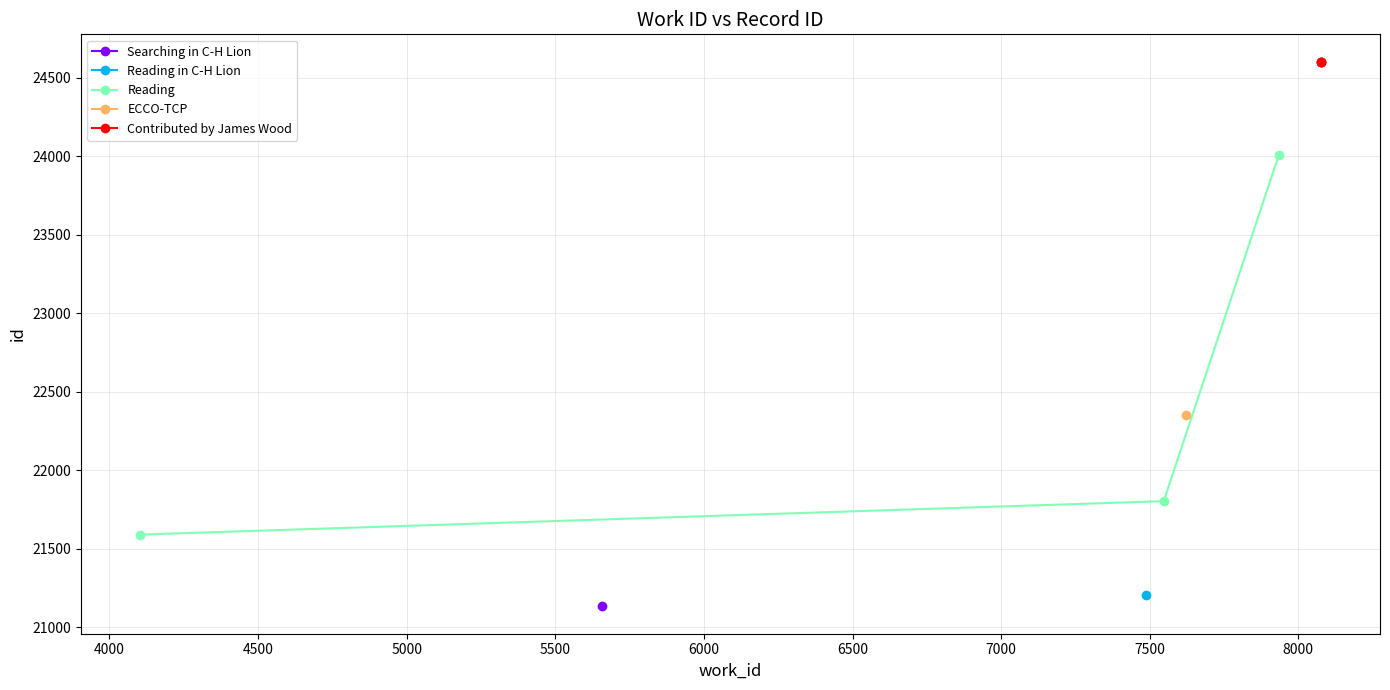

What is the value of the Reading point at the 3rd from the left?

24007